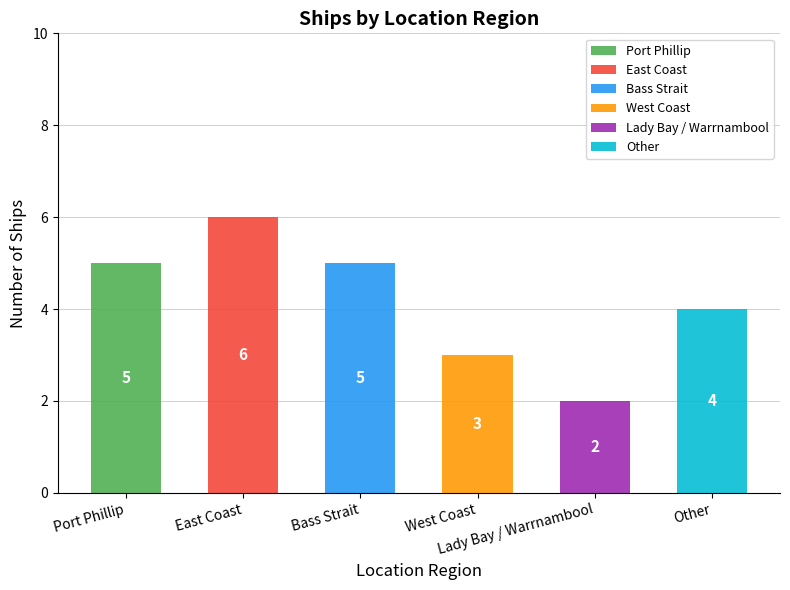

How many data points does each series have?

6